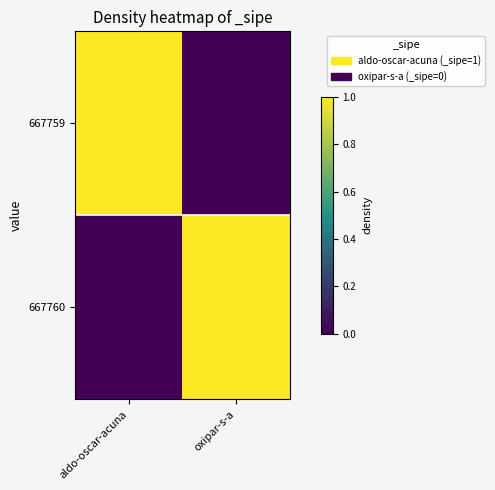

Reading left to right, what are all the values shown in this chart?

667759: aldo-oscar-acuna=1	oxipar-s-a=0
667760: aldo-oscar-acuna=0	oxipar-s-a=1